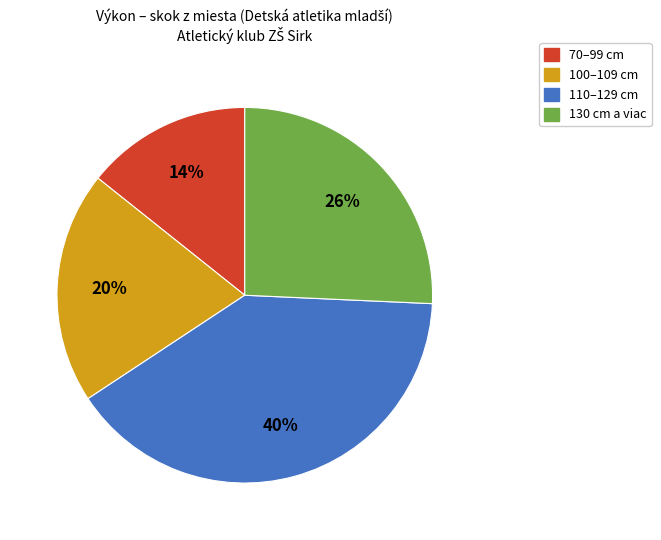

Count the number of slices in the pie.

4